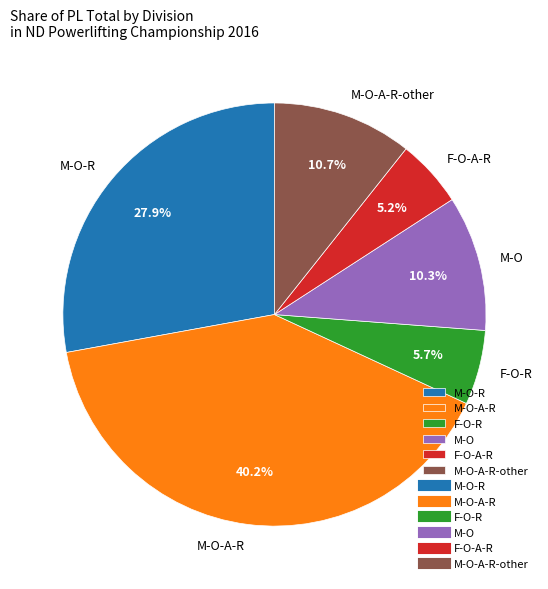

Count the number of slices in the pie.

6